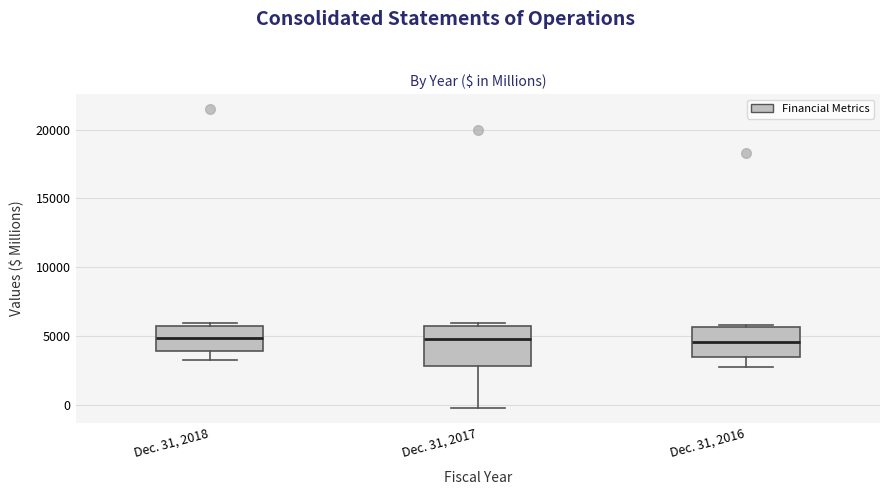

Where does the lower whisker of the box for Dec. 31, 2017 end on the y-axis? The values are not printed on the chart, so give them approximately, as read against the axis.

0